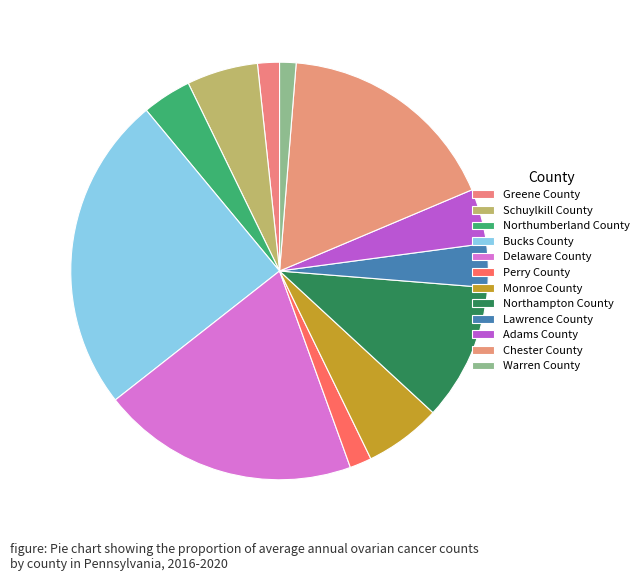

What percentage is the Delaware County slice, to the nearest percent?

20%